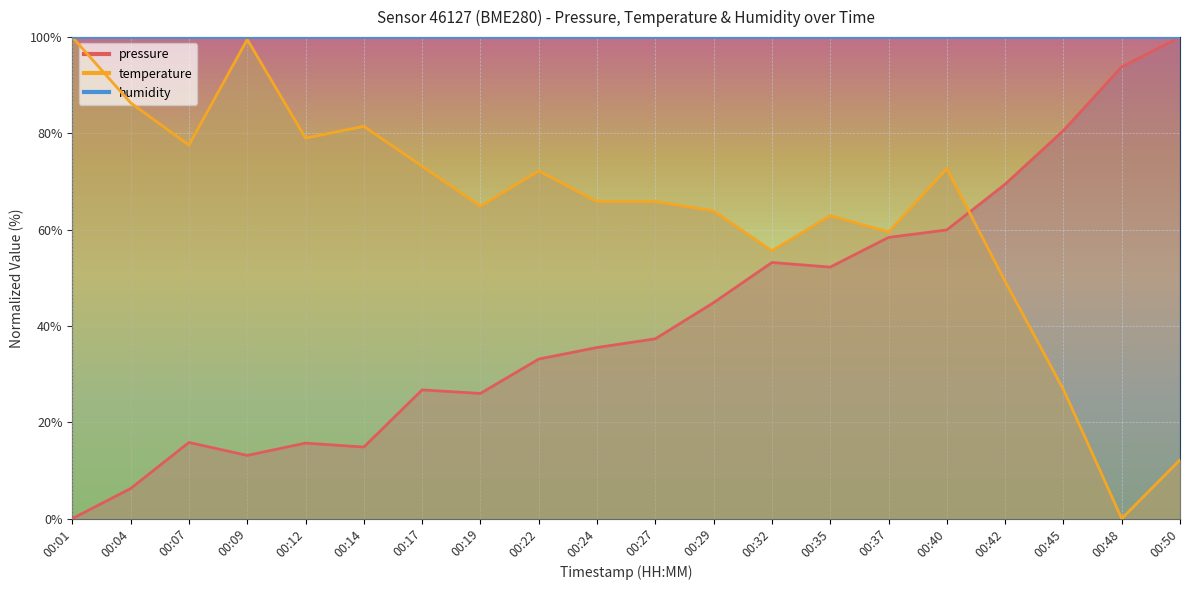

How many values in pressure are above zero?

19